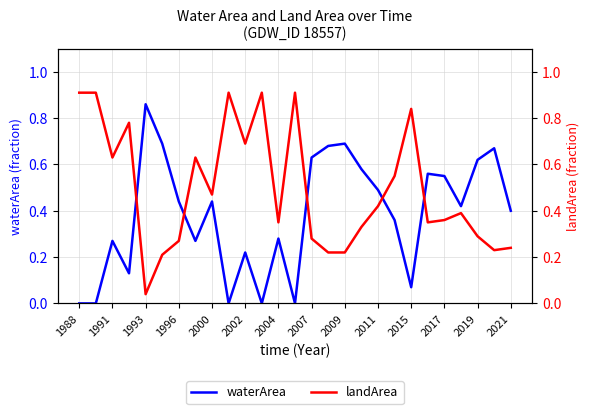

Which series has the widest spread of values?

landArea